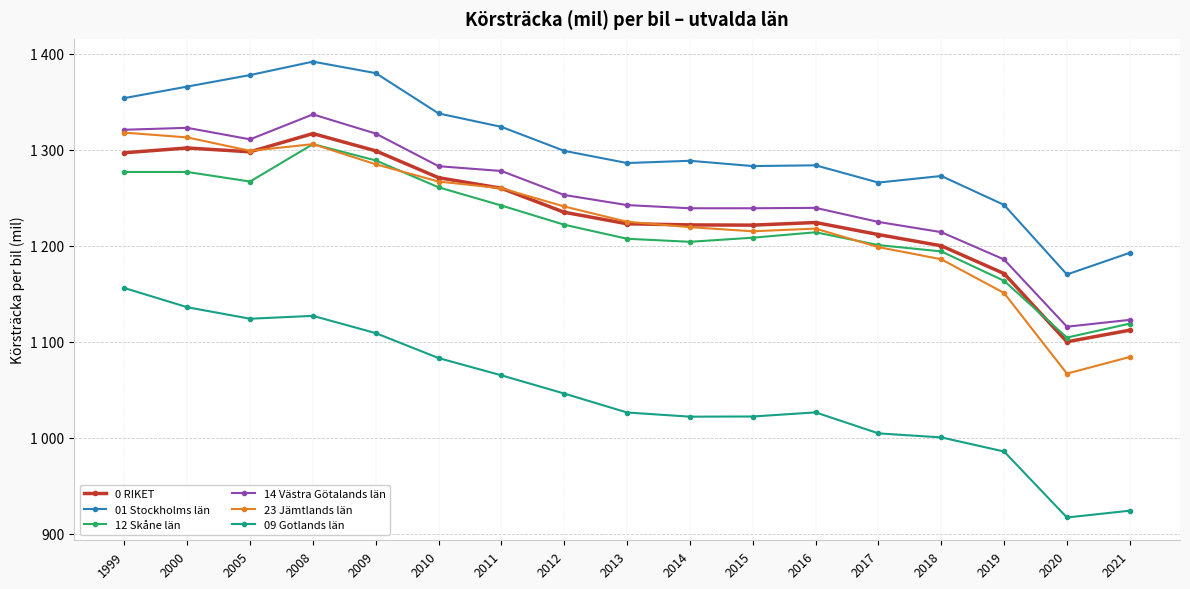

What are all the series names shown in the legend?

0 RIKET, 01 Stockholms län, 12 Skåne län, 14 Västra Götalands län, 23 Jämtlands län, 09 Gotlands län